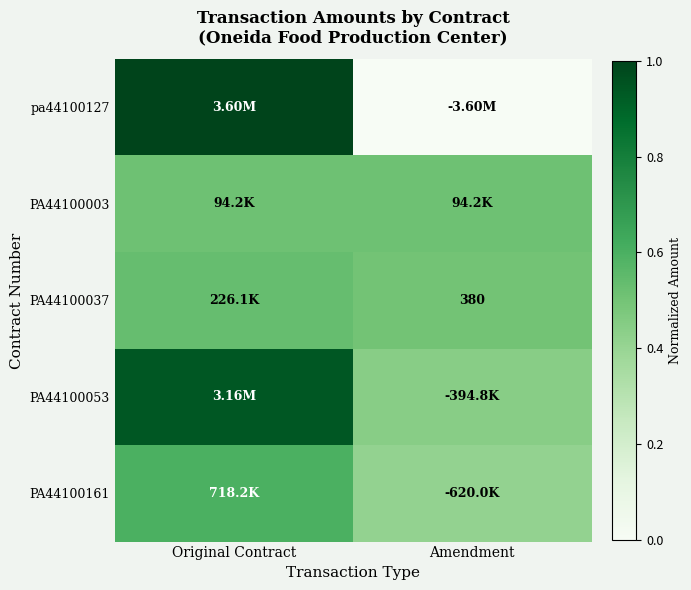

The value of PA44100053 at Amendment is 0.4. True or false?

True